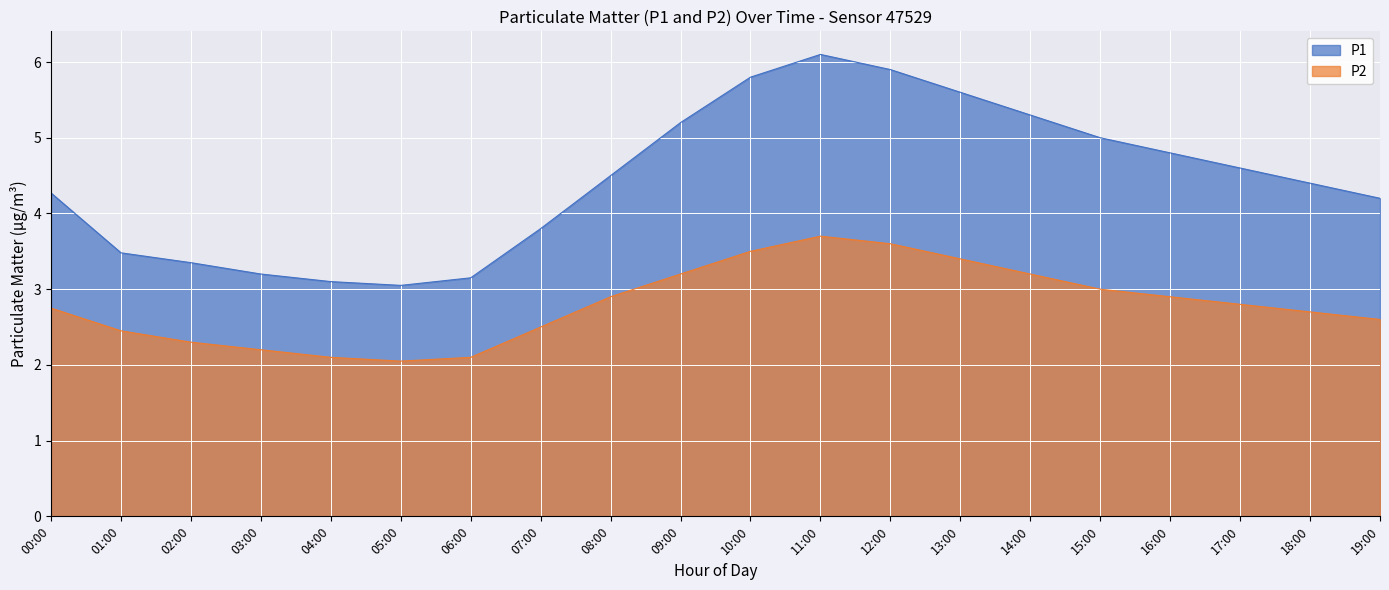

What is the value of the P1 point at the 20th from the left?

4.2